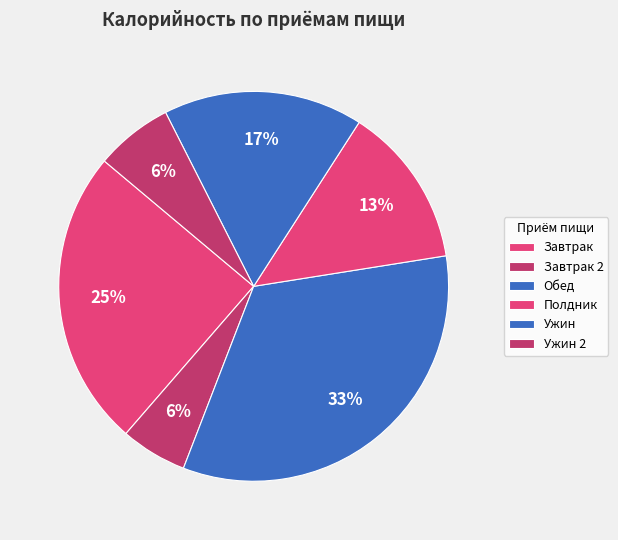

How many segments does this pie chart have?

6